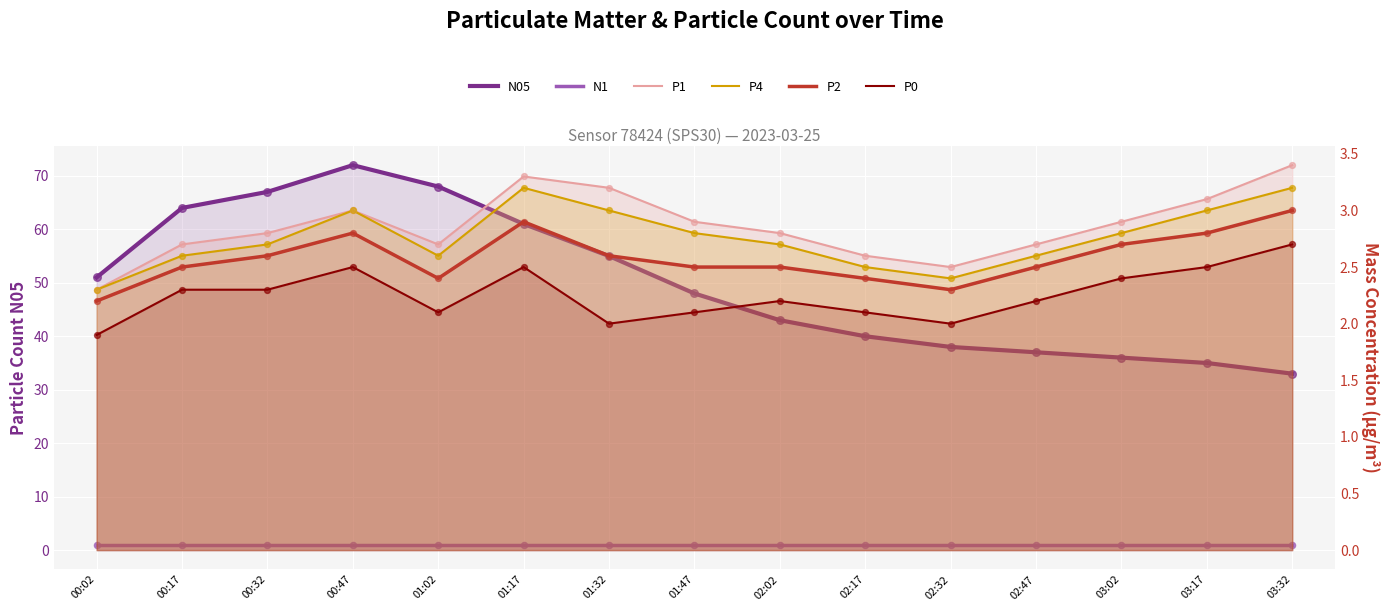

Which series reaches the maximum Y coordinate?

N05